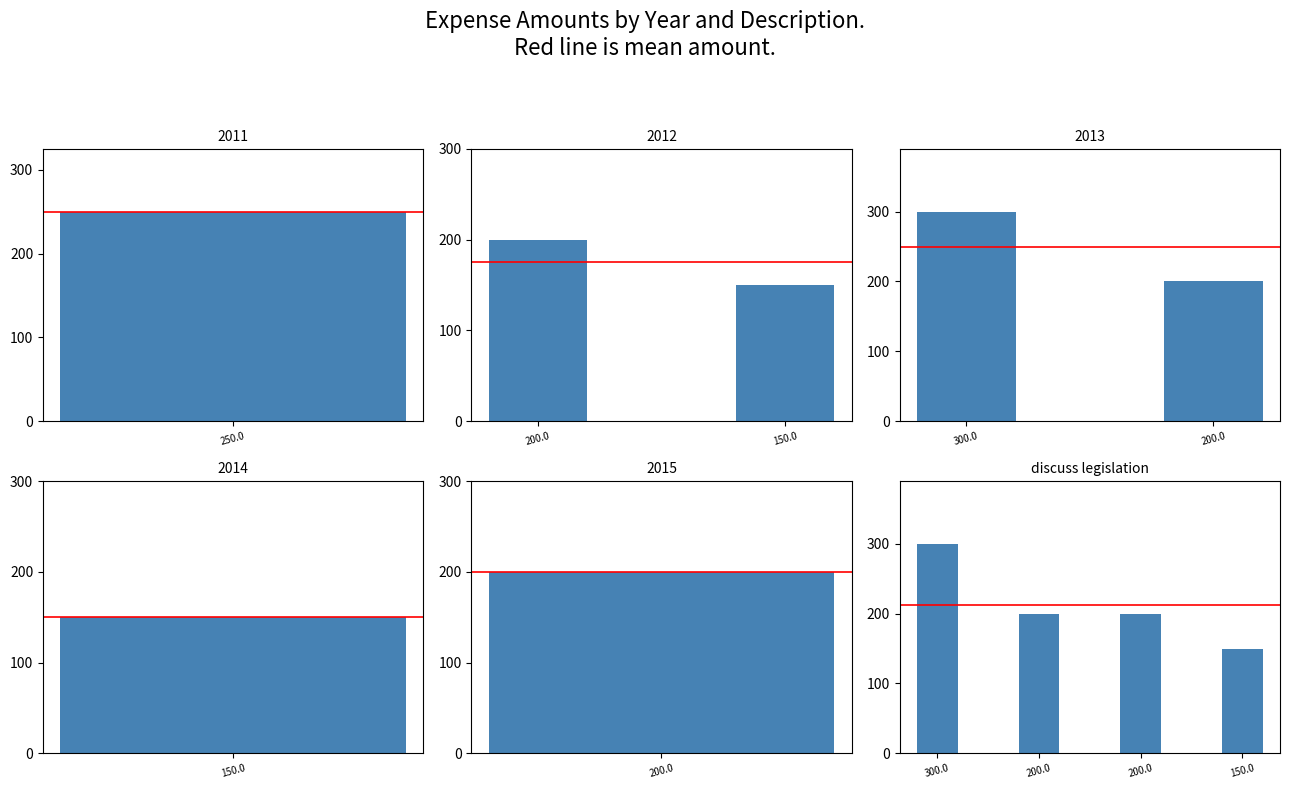

Which label corresponds to the largest value in the chart?

discuss legislation